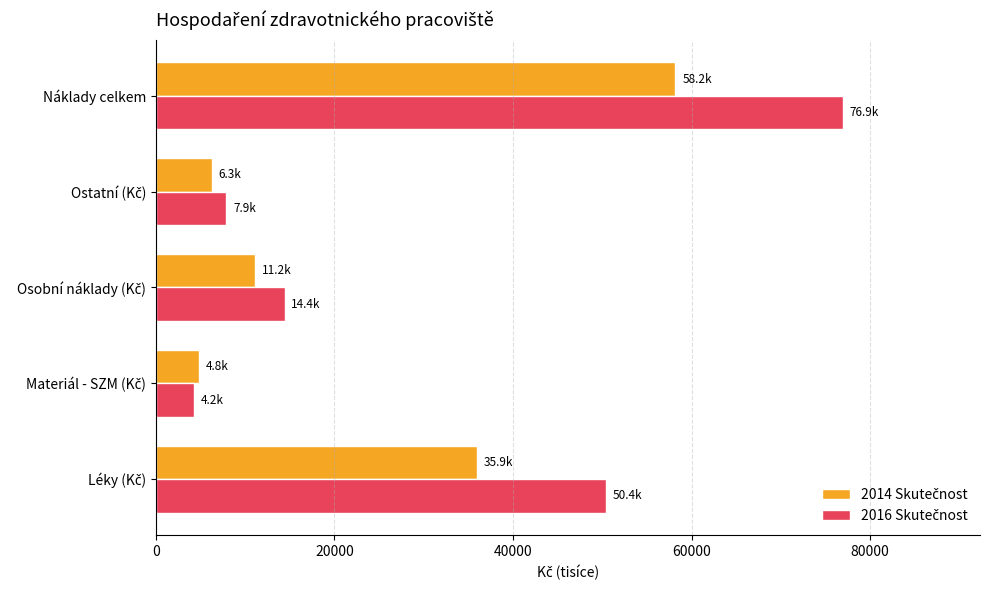

What is the difference between the highest and lowest values at Náklady celkem?

18739.6